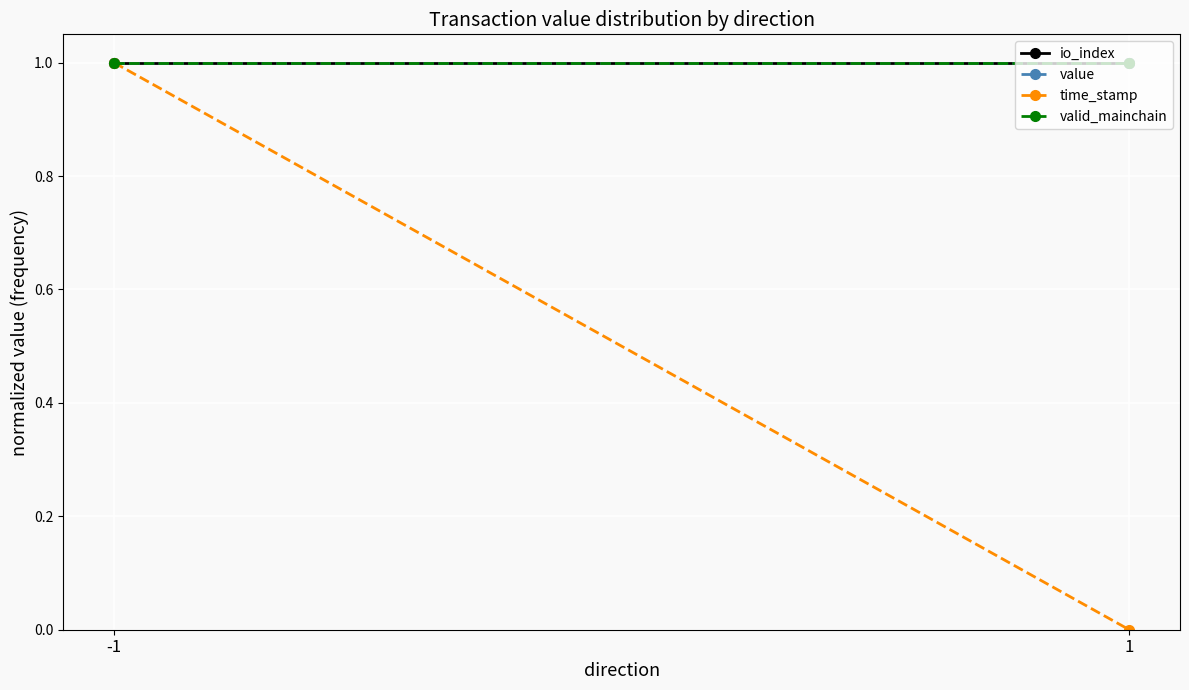

Reading left to right, transcribe all the data shown in this chart.

io_index: -1=1	1=1
value: -1=1	1=1
time_stamp: -1=1	1=0
valid_mainchain: -1=1	1=1